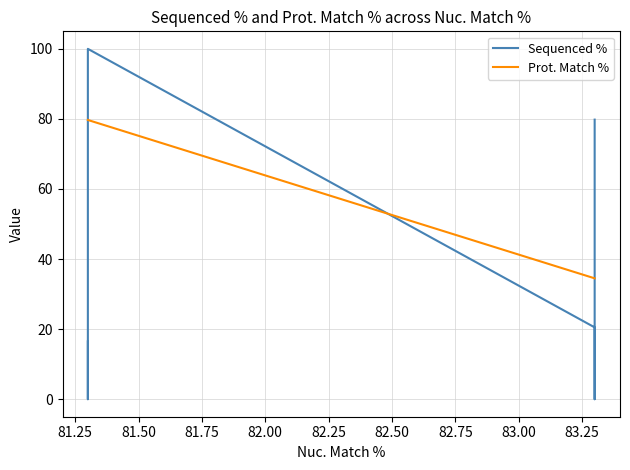

Is the value of Sequenced % at 81.75 greater than the value of Prot. Match % at 81.50?

Yes